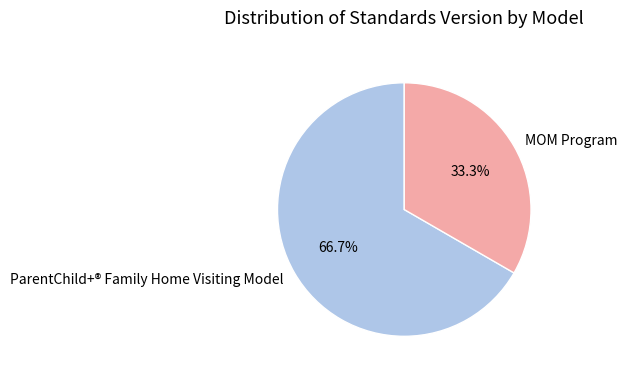

How much of the chart is everything except ParentChild+® Family Home Visiting Model?

33.3%